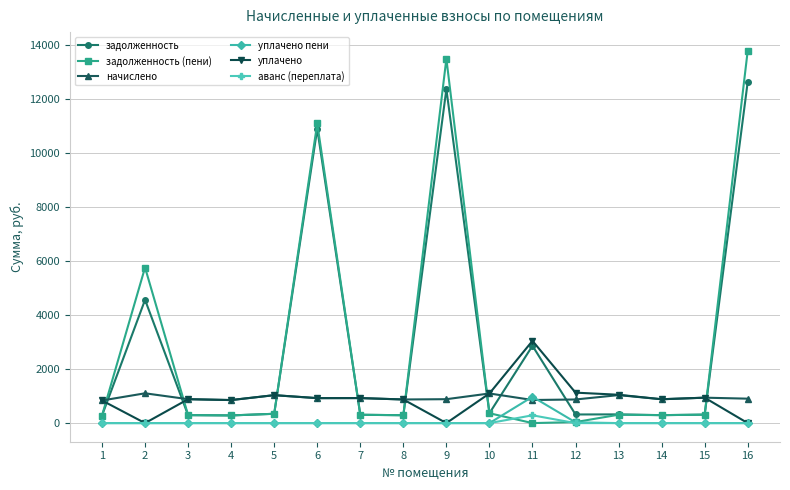

What is the spread (max minus min) of values at 14?

883.4